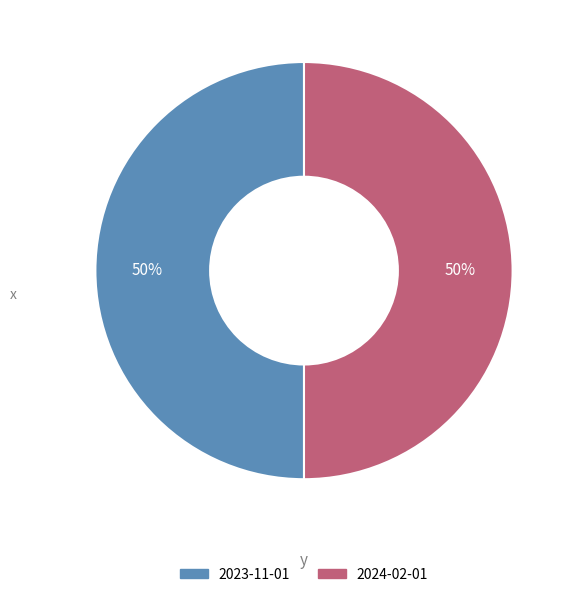

Approximately how many times larger is the value at 2024-02-01 compared to 2023-11-01?

1.0